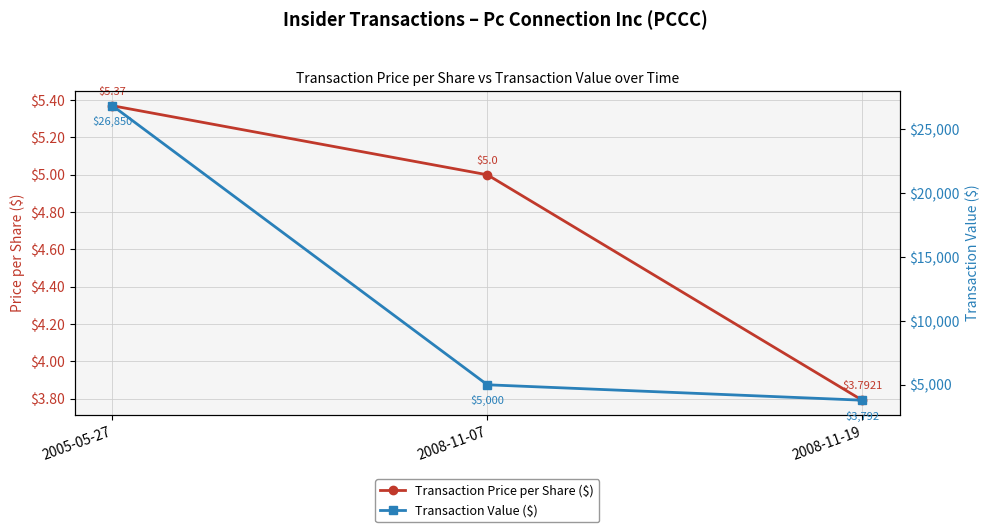

How many lines are shown in the chart?

2